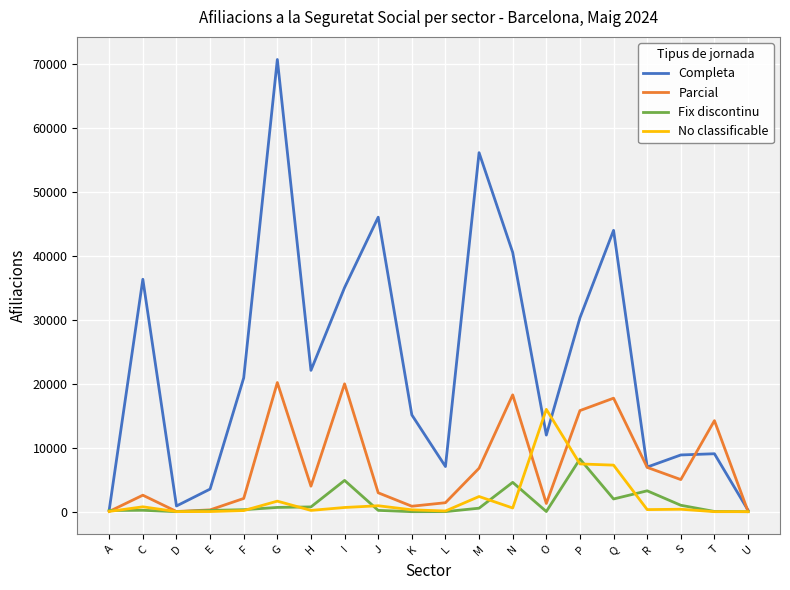

What is the total value across all series at L?

8570